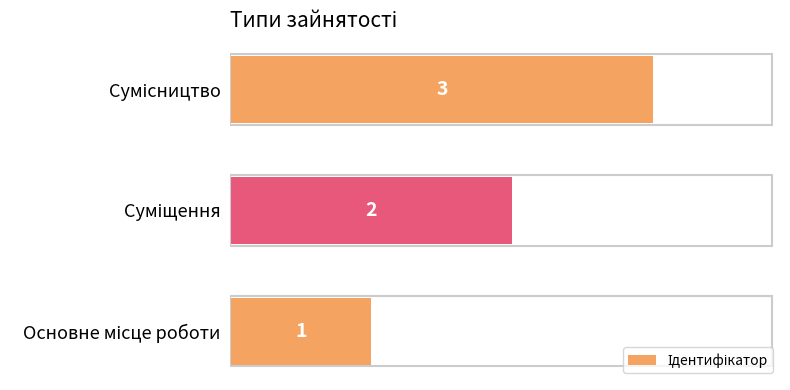

How many bars are there in total?

3